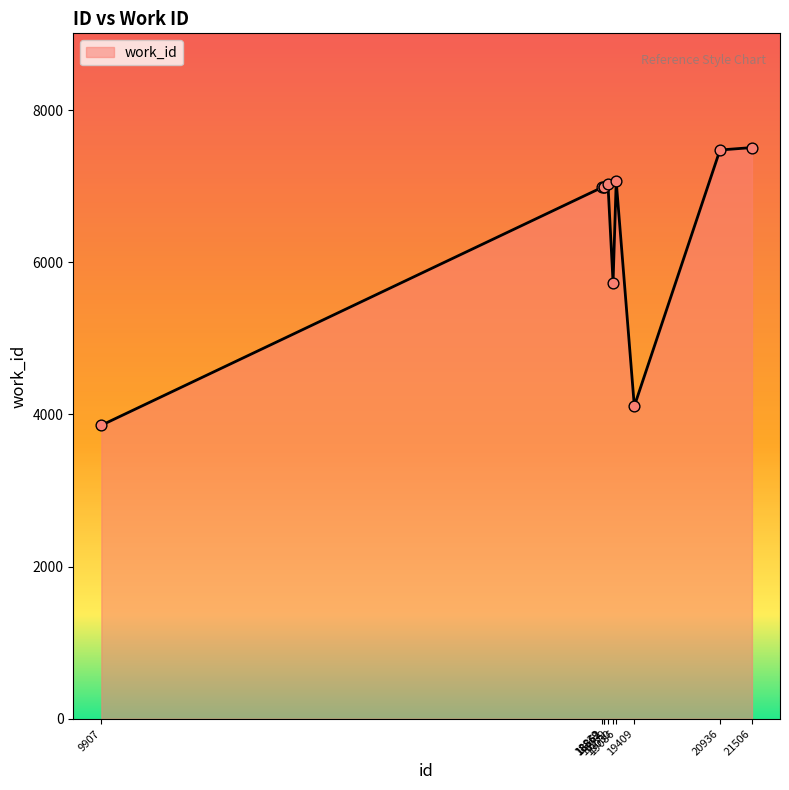

What is the change in value from 9907 to 19030?

+1876